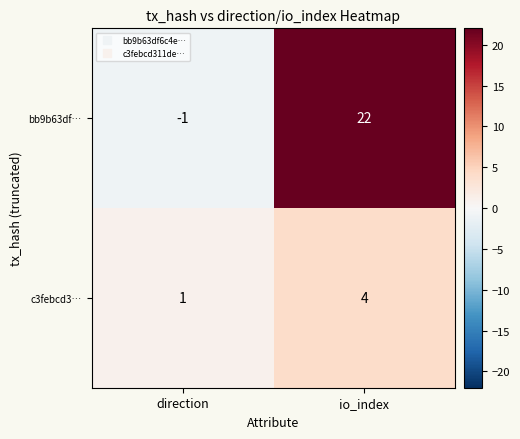

Reading left to right, transcribe all the data shown in this chart.

bb9b63df…: -1	22
c3febcd3…: 1	4